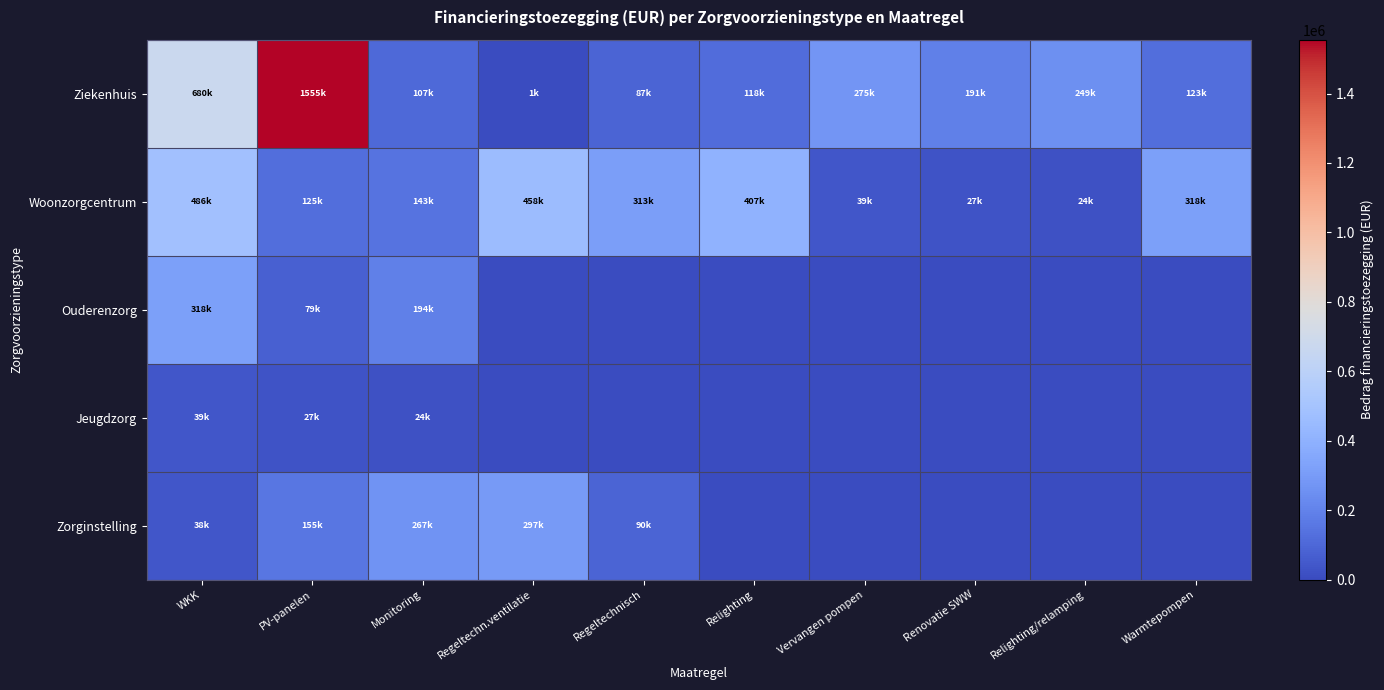

Reading left to right, what are all the values shown in this chart?

Ziekenhuis: WKK=680000.0	PV-panelen=1555078.7	Monitoring=106653.5	Regeltechn.ventilatie=591.5	Regeltechnisch=86677.5	Relighting=118300.0	Vervangen pompen=274526.2	Renovatie SWW=191042.9	Relighting/relamping=249361.0	Warmtepompen=122758.9
Woonzorgcentrum: WKK=485842.0	PV-panelen=125000.0	Monitoring=142591.2	Regeltechn.ventilatie=457919.6	Regeltechnisch=312785.0	Relighting=406560.0	Vervangen pompen=38913.6	Renovatie SWW=26922.5	Relighting/relamping=23982.2	Warmtepompen=317799.2
Ouderenzorg: WKK=317799.2	PV-panelen=78650.0	Monitoring=193600.0	Regeltechn.ventilatie=0.0	Regeltechnisch=0.0	Relighting=0.0	Vervangen pompen=0.0	Renovatie SWW=0.0	Relighting/relamping=0.0	Warmtepompen=0.0
Jeugdzorg: WKK=38913.6	PV-panelen=26922.5	Monitoring=23982.2	Regeltechn.ventilatie=0.0	Regeltechnisch=0.0	Relighting=0.0	Vervangen pompen=0.0	Renovatie SWW=0.0	Relighting/relamping=0.0	Warmtepompen=0.0
Zorginstelling: WKK=38400.0	PV-panelen=155000.0	Monitoring=267200.0	Regeltechn.ventilatie=296800.0	Regeltechnisch=89500.0	Relighting=0.0	Vervangen pompen=0.0	Renovatie SWW=0.0	Relighting/relamping=0.0	Warmtepompen=0.0